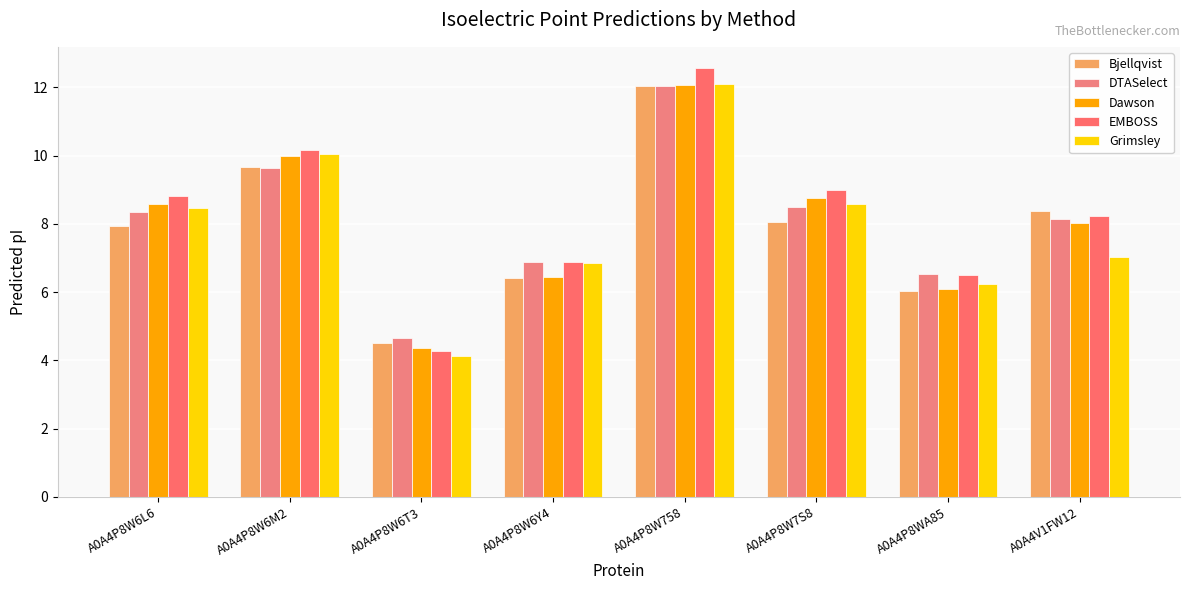

Reading left to right, list all the values displayed in this chart.

Bjellqvist: 8.0	9.7	4.5	6.4	12.0	8.1	6.0	8.4
DTASelect: 8.3	9.6	4.6	6.9	12.0	8.5	6.5	8.1
Dawson: 8.6	10.0	4.4	6.4	12.1	8.8	6.1	8.0
EMBOSS: 8.8	10.2	4.3	6.9	12.6	9.0	6.5	8.2
Grimsley: 8.5	10.0	4.1	6.9	12.1	8.6	6.2	7.0